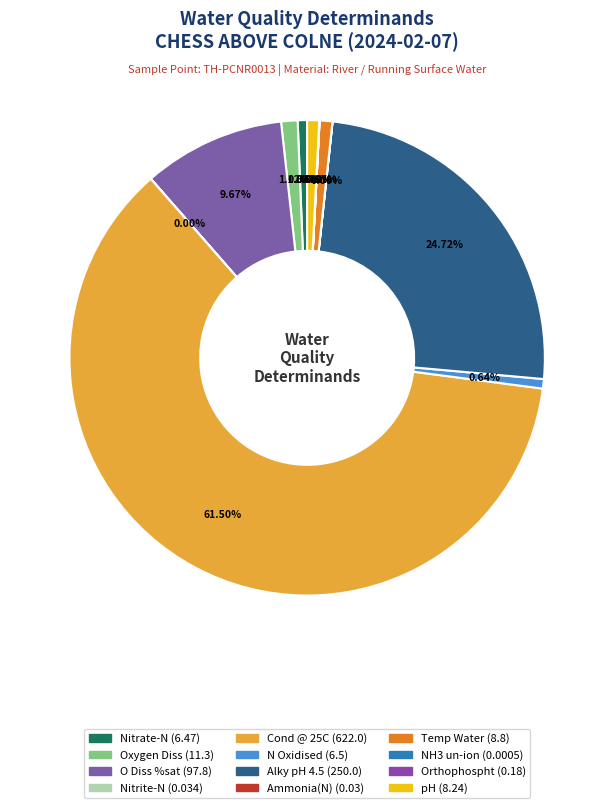

The Nitrite-N slice represents 12% of the pie. True or false?

False